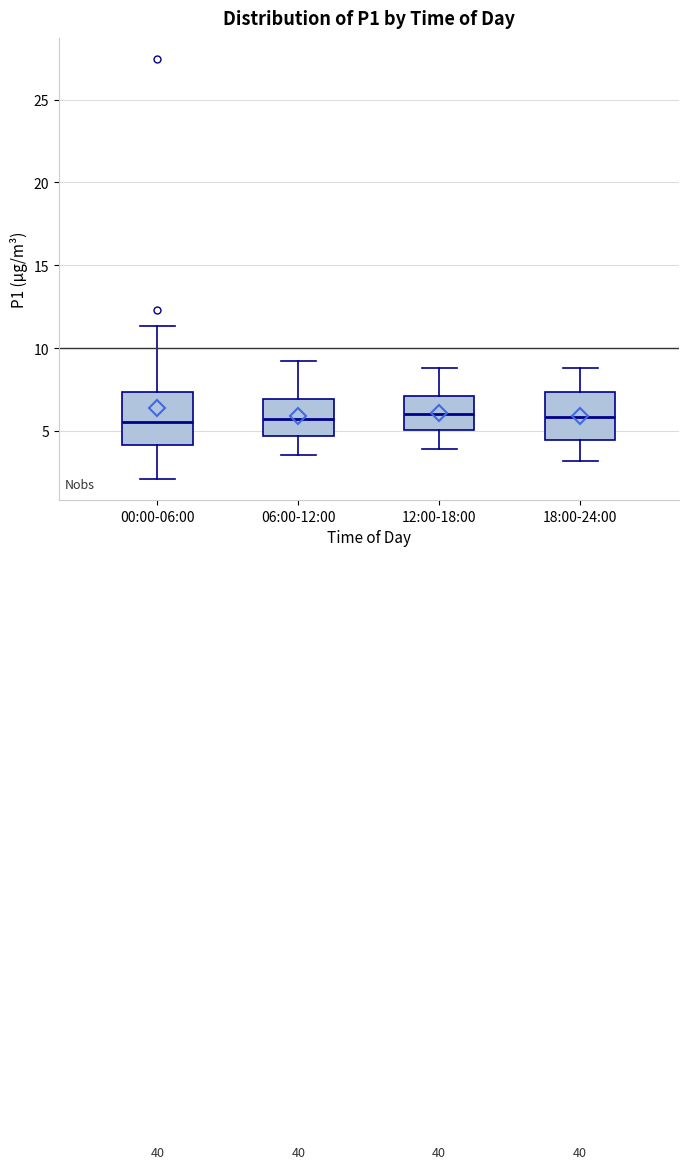

Where does the upper whisker of the box for 06:00-12:00 end on the y-axis? The values are not printed on the chart, so give them approximately, as read against the axis.

9.0